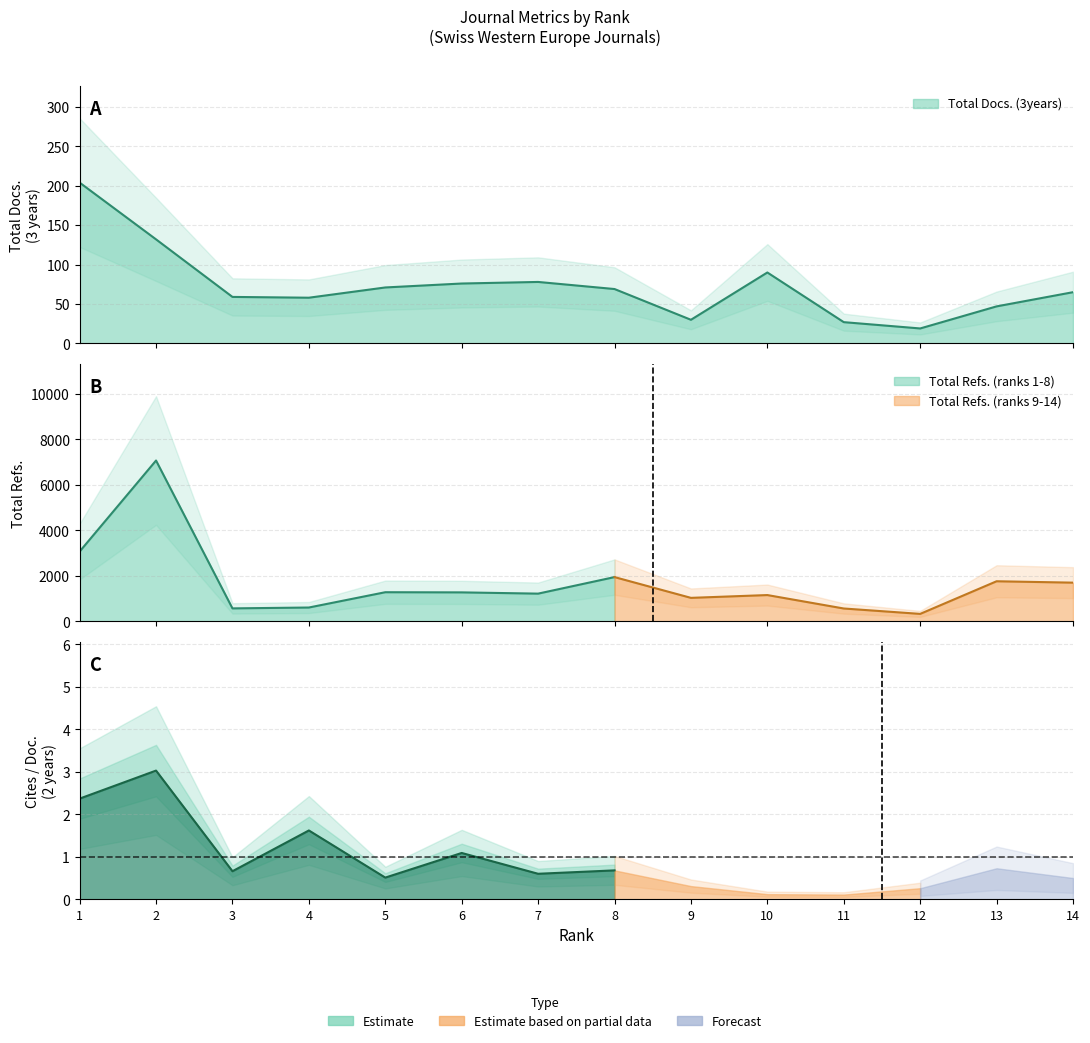

Between 11 and 7, which is larger?

7